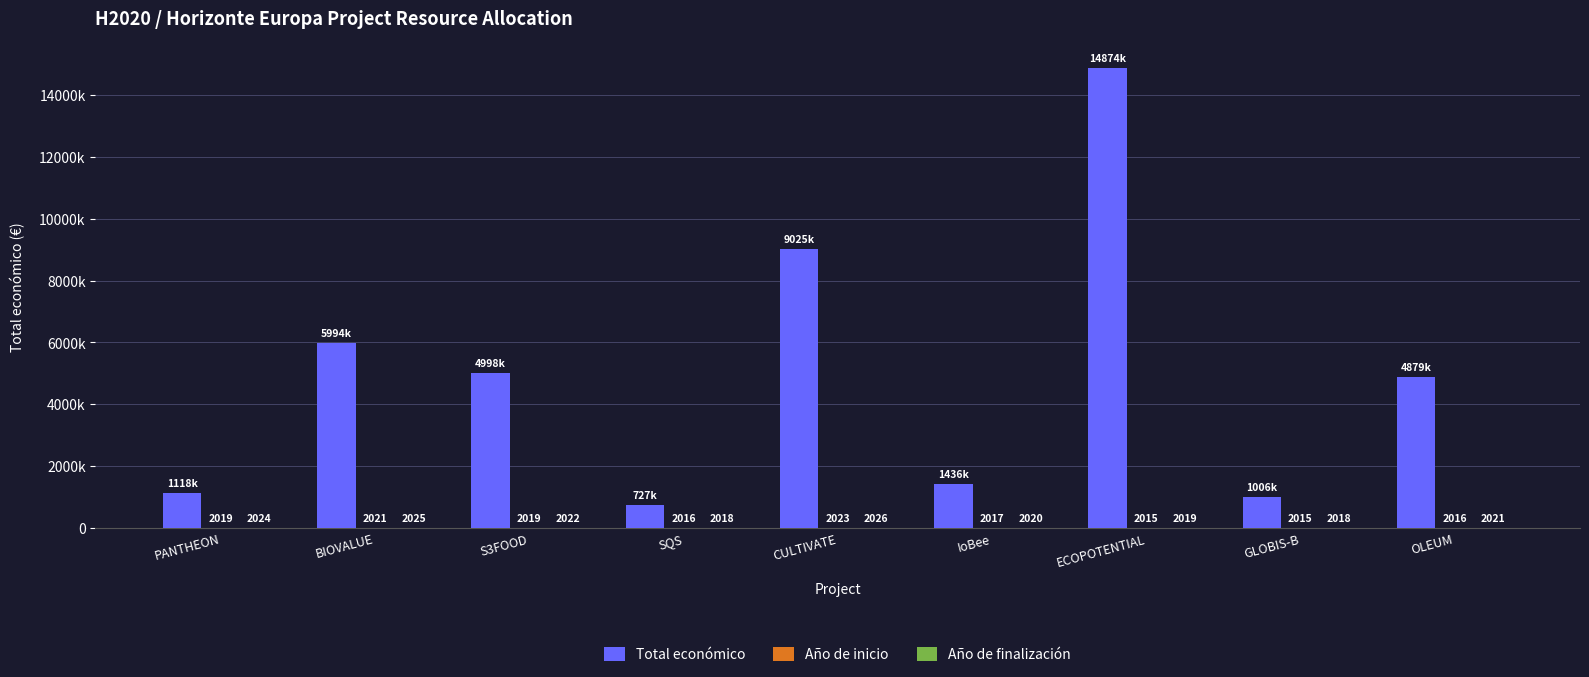

List the labels in order of Total económico value, largest first.

ECOPOTENTIAL, CULTIVATE, BIOVALUE, S3FOOD, OLEUM, IoBee, PANTHEON, GLOBIS-B, SQS